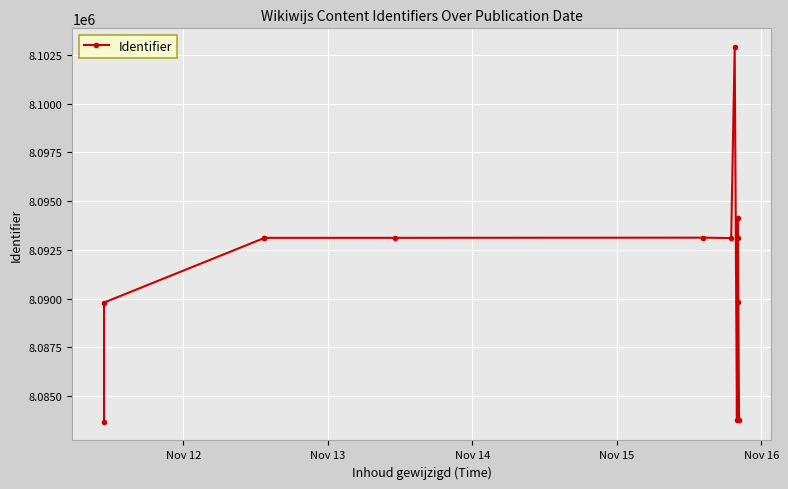

Count the number of data series in this chart.

1